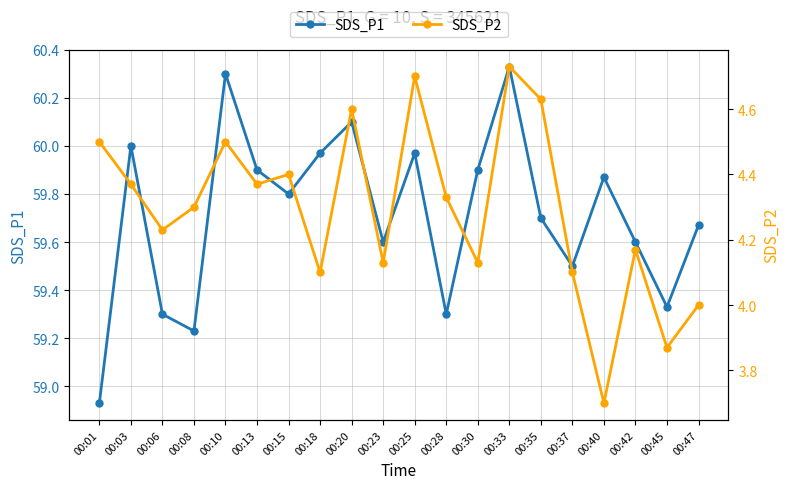

At which label does SDS_P2 reach its peak?

00:33